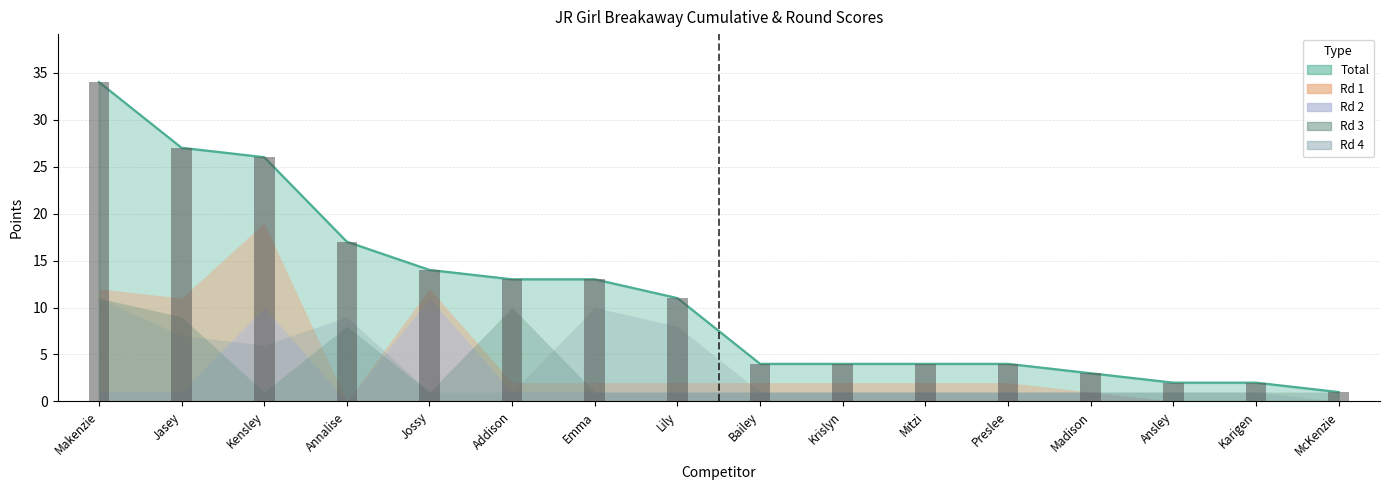

The Rd2 series shows 1 at Makenzie Coleman. True or false?

True